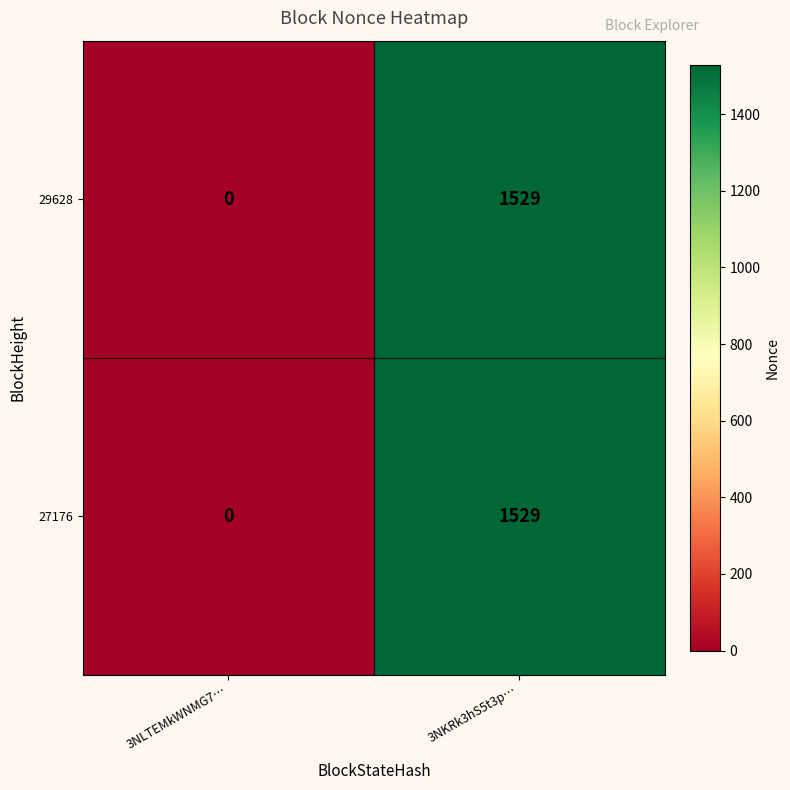

List the labels in order of 27176 value, smallest first.

3NLTEMkWNMG7…, 3NKRk3hS5t3p…